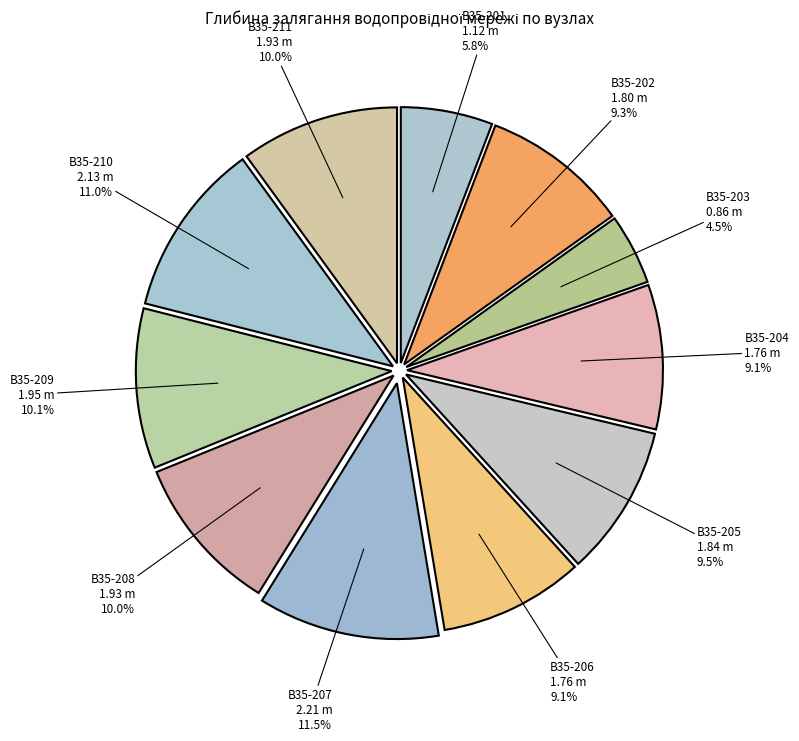

Count the number of slices in the pie.

11